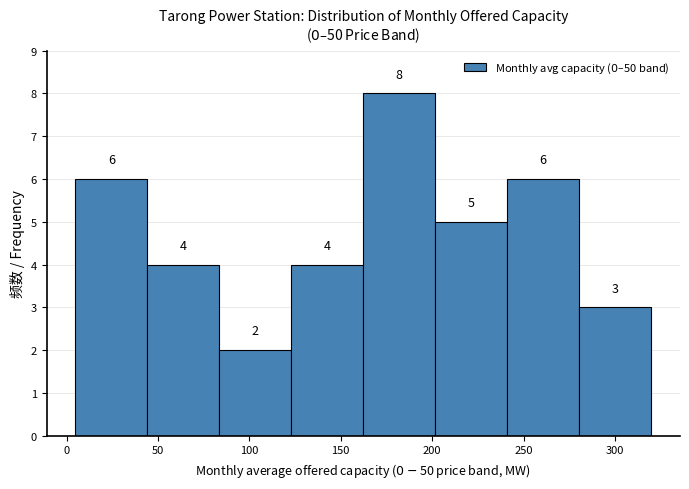

Which range on the x-axis has the tallest bar?

160 to 200